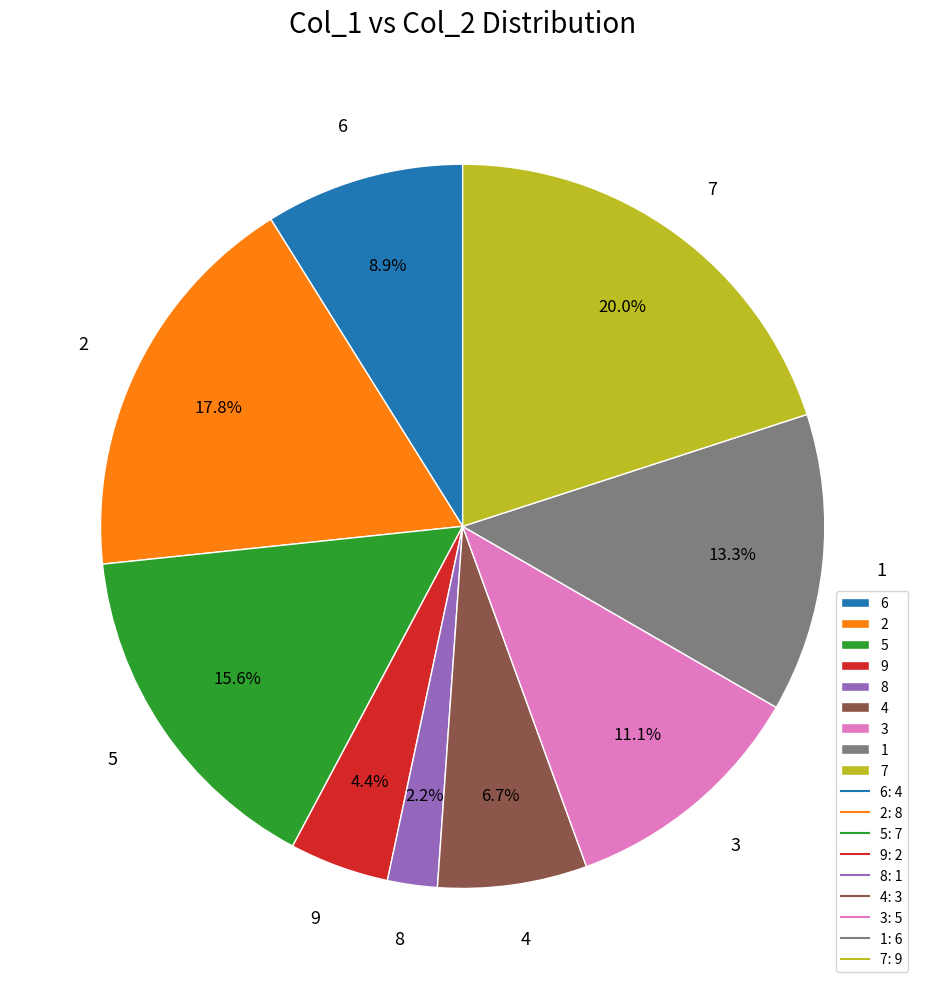

Between 1 and 3, which is larger?

1